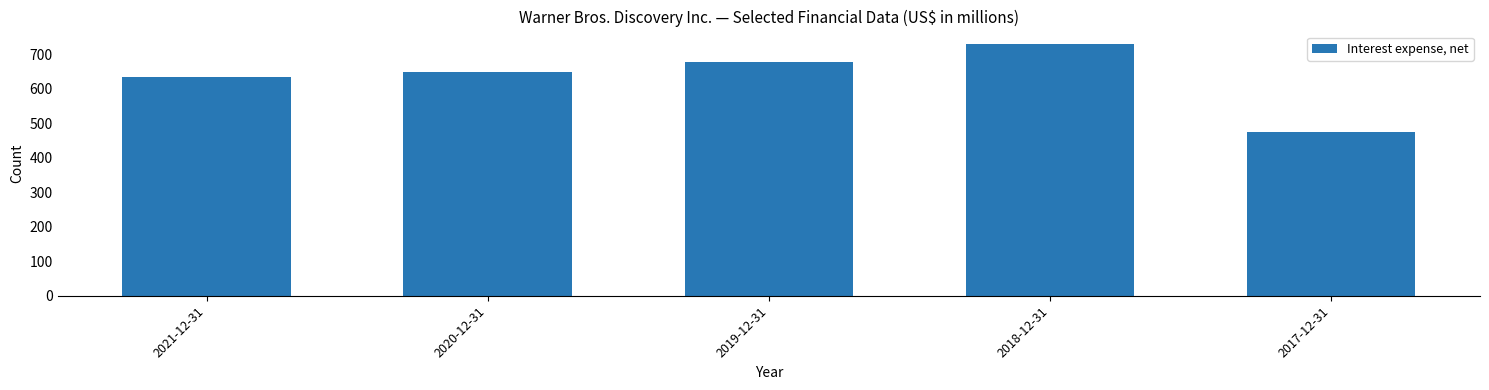

Are the bars horizontal?

No